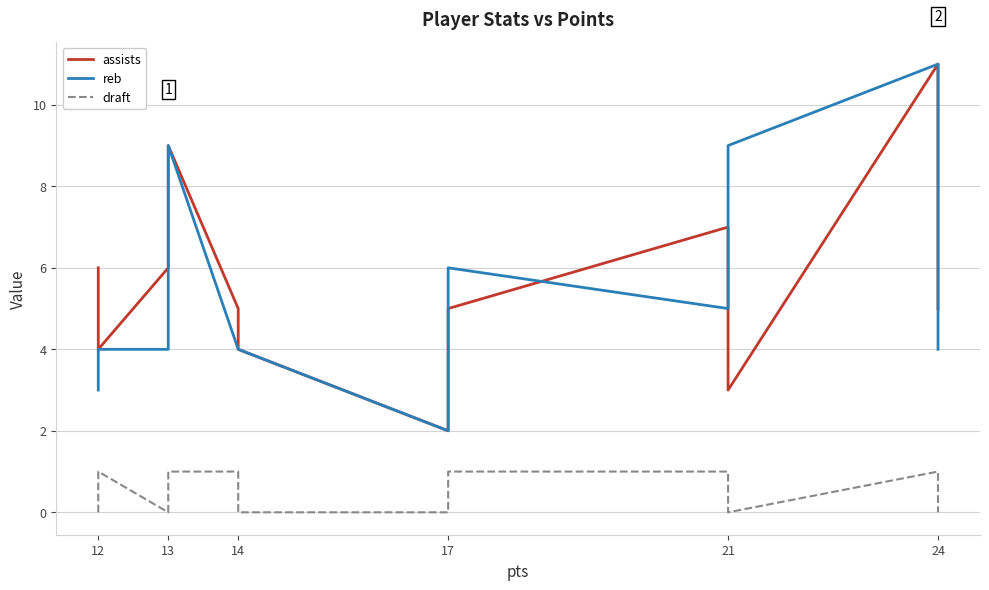

The value of reb at 24 is 1. True or false?

False